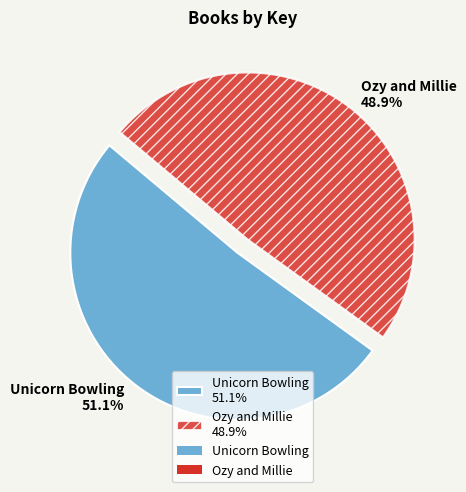

To the nearest percent, what is the combined percentage of Unicorn Bowling and Ozy and Millie?

100%